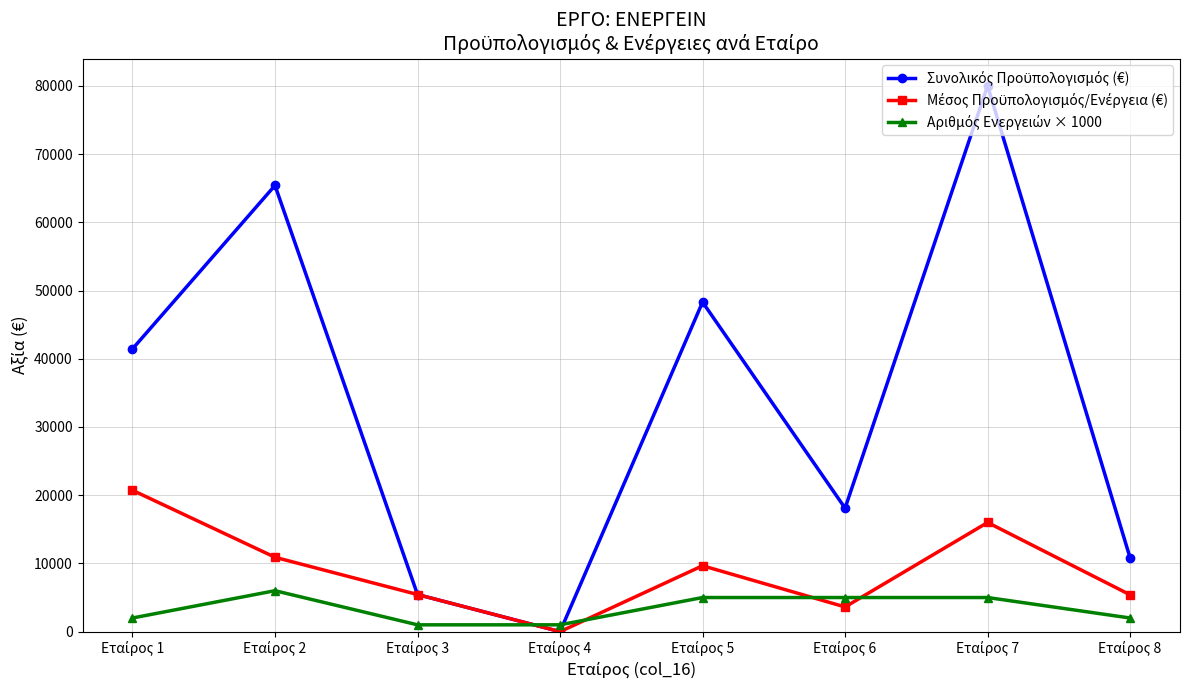

What is the greatest value displayed?

80000